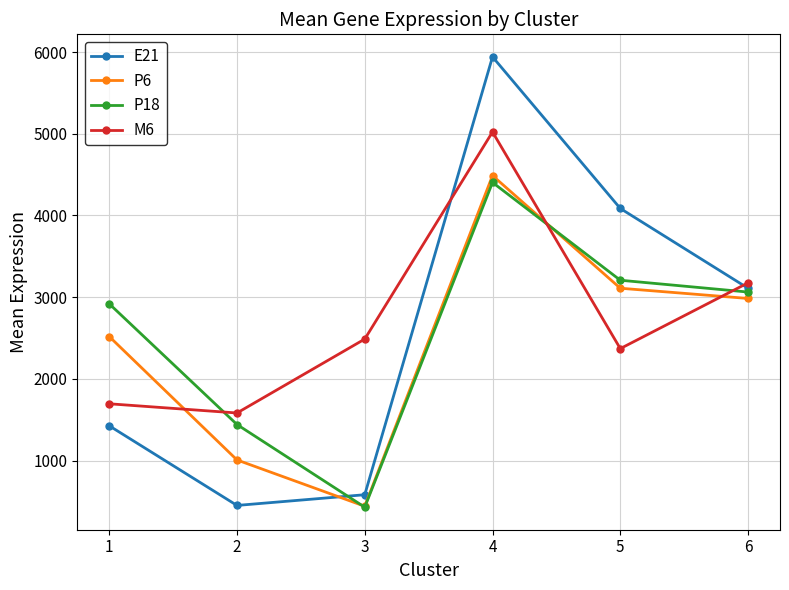

At how many categories does at least one series exceed 2527?

4